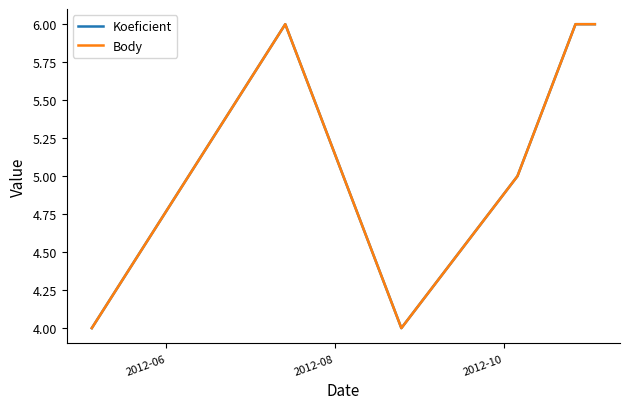

What is the highest value of the Body series?

6